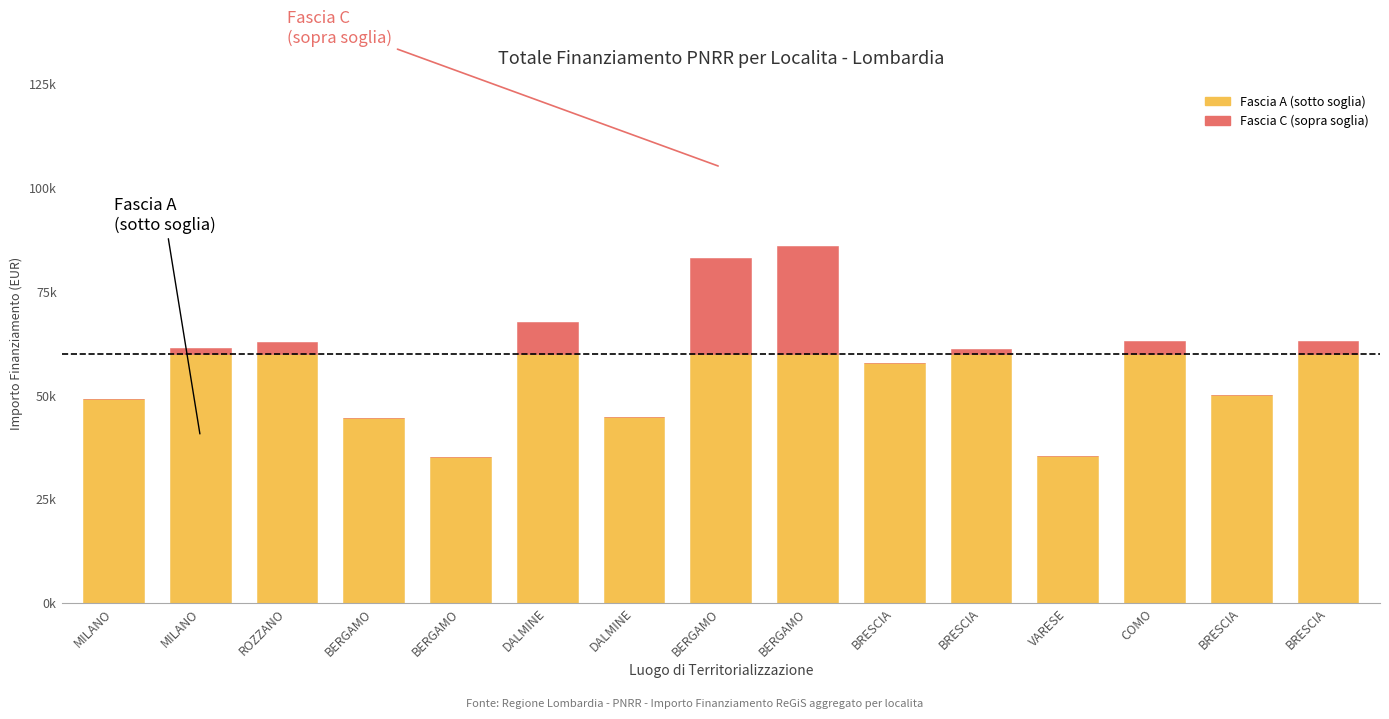

Are the bars grouped side by side (vs. stacked)?

No